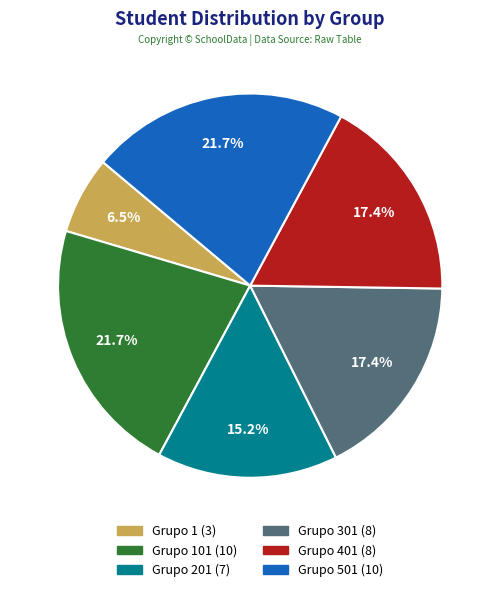

Is there any slice that represents more than half of the pie?

No